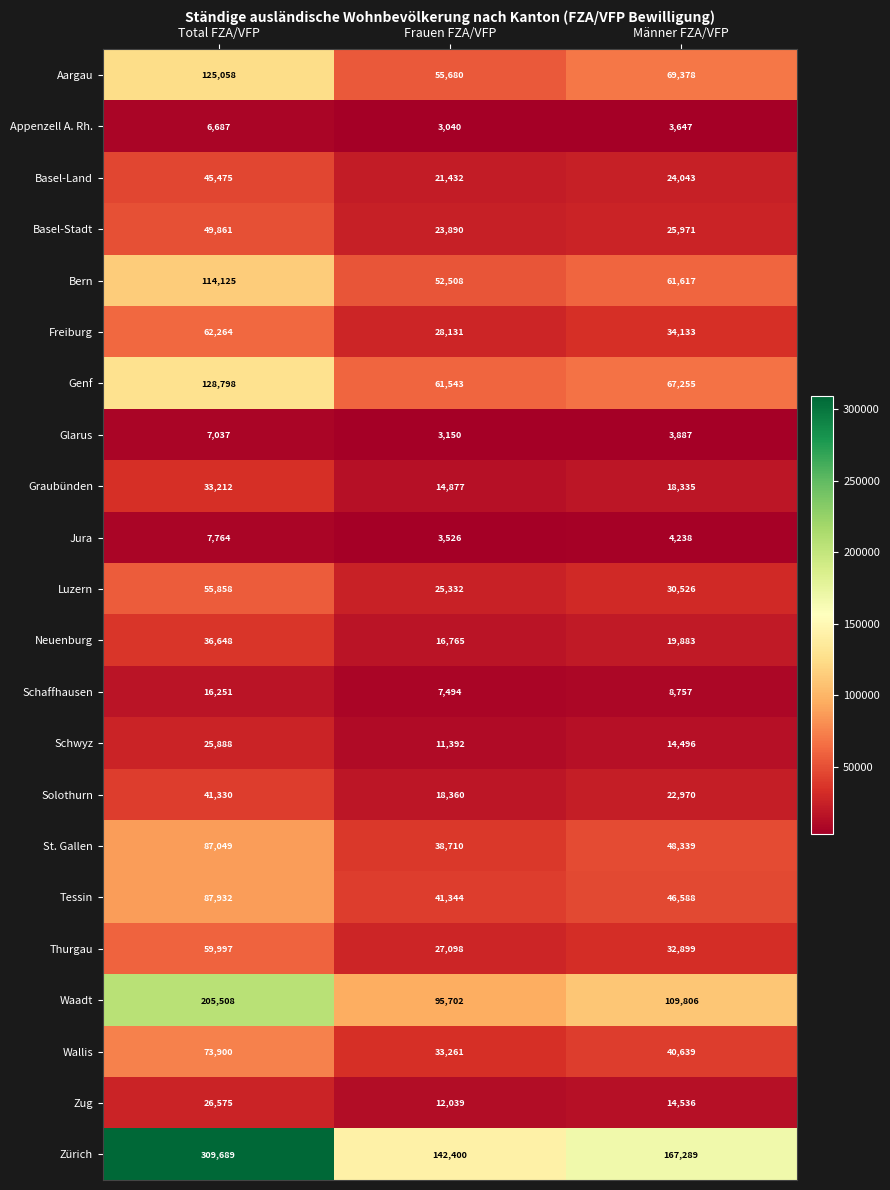

What is the maximum value shown in the chart?

309689